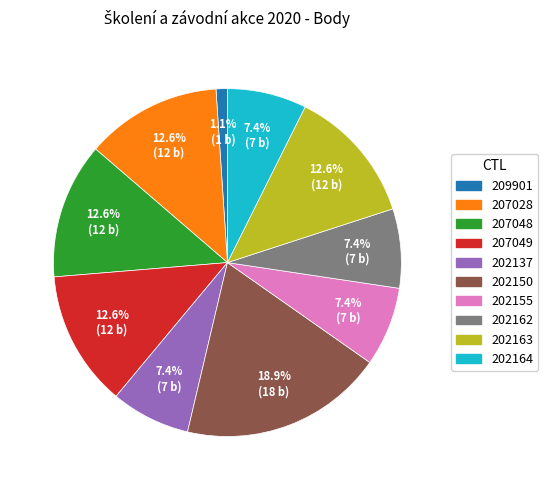

Approximately how many times larger is the value at 209901 compared to 202162?

0.1